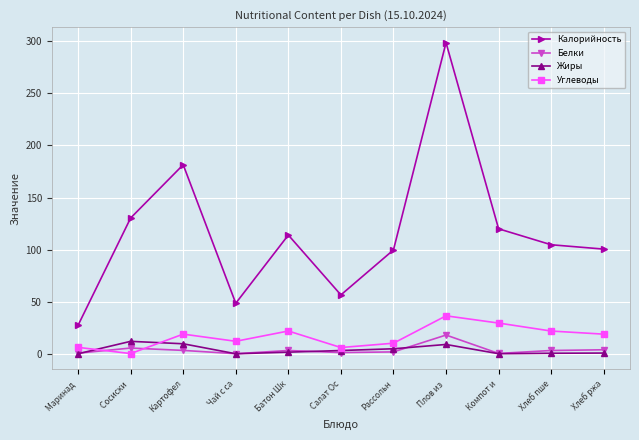

Where is the first local maximum for Углеводы?

Картофел